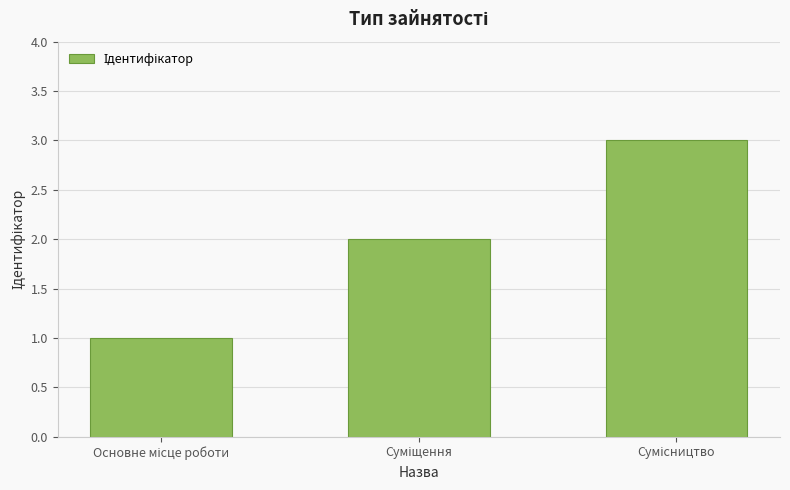

What is the greatest value displayed?

3